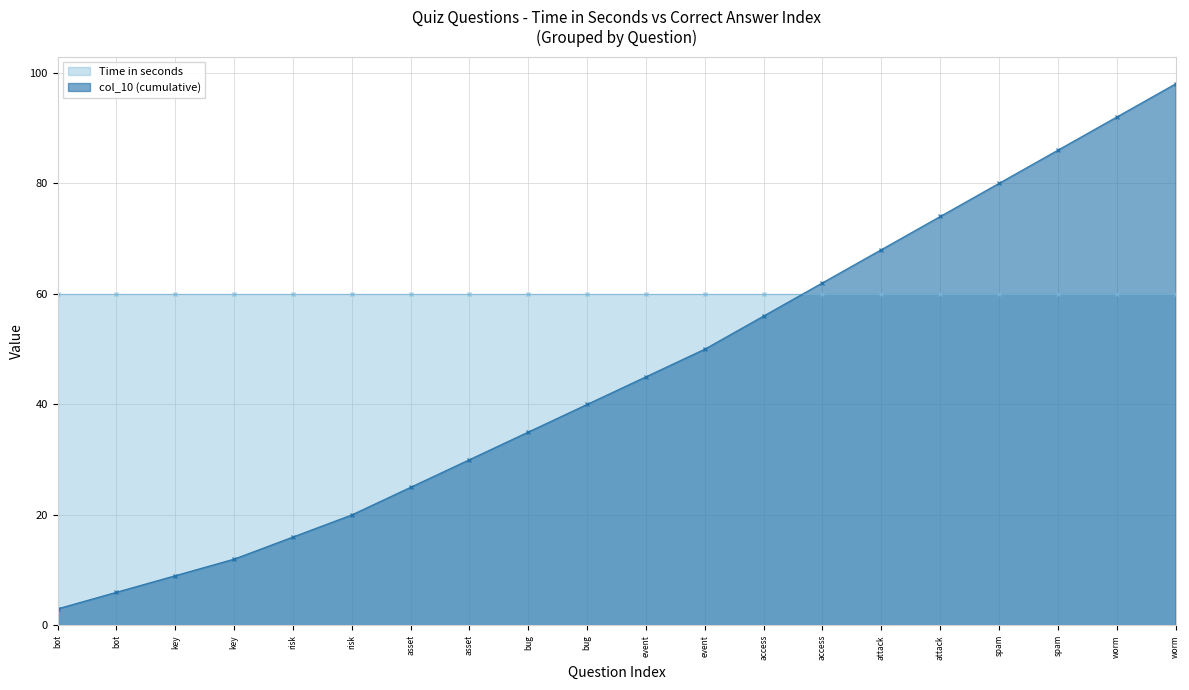

Is it true that col_10 equals 7 at bug?

False